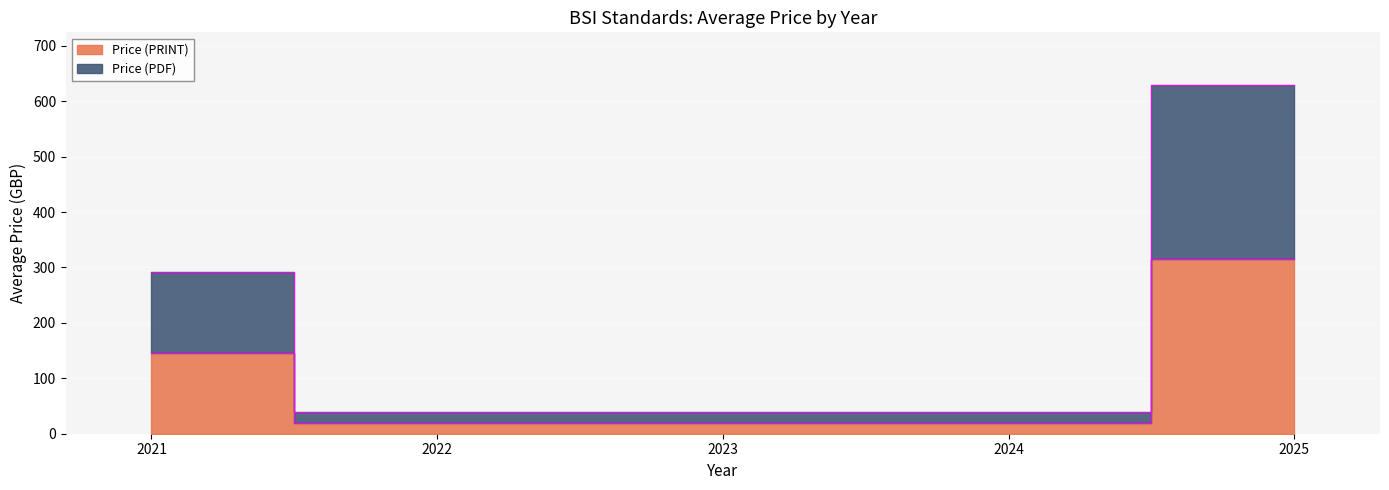

What are all the series names shown in the legend?

Price (PDF), Price (PRINT)